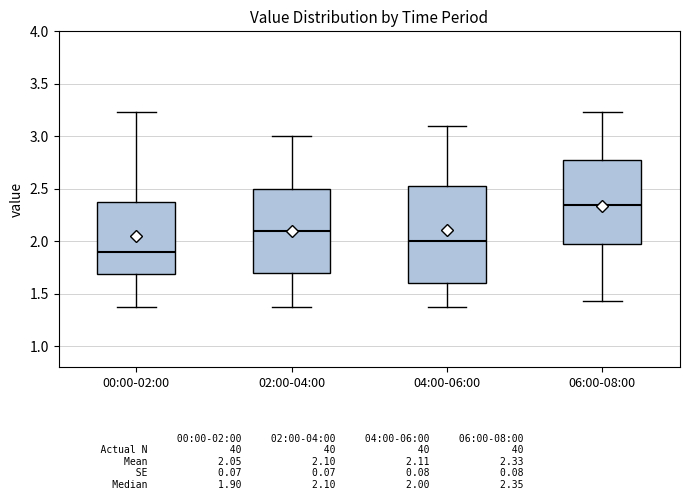

Which box's median line is the lowest?

00:00-02:00